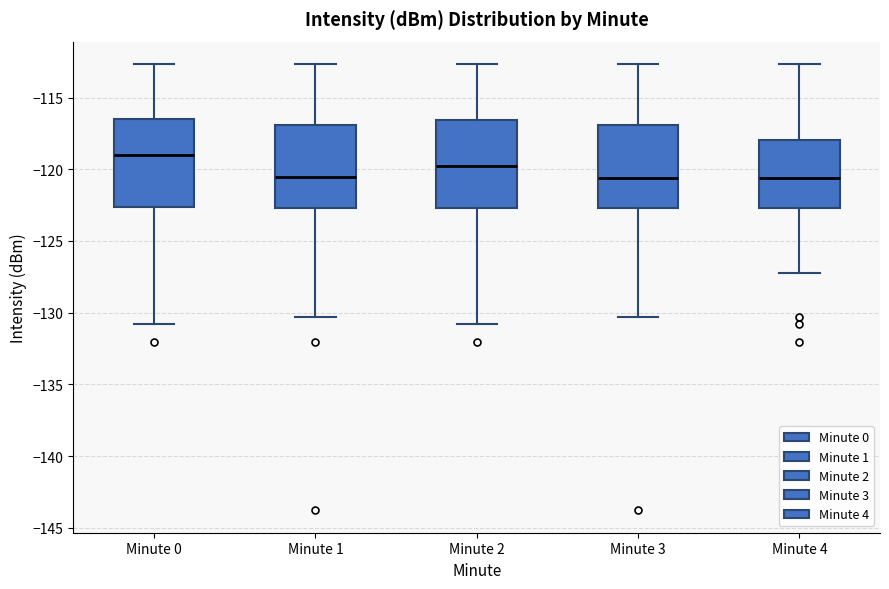

Reading left to right, transcribe this box plot: for each box, give where its median line is, the range the box spans, and where its two whiskers end, as read against the y-axis. The values are not printed on the chart, so give them approximately, as read against the axis.

Minute 0: median -119.0, box -122.5 to -116.5, whiskers -131.0 to -112.5
Minute 1: median -120.5, box -122.5 to -117.0, whiskers -130.5 to -112.5
Minute 2: median -120.0, box -122.5 to -116.5, whiskers -131.0 to -112.5
Minute 3: median -120.5, box -122.5 to -117.0, whiskers -130.5 to -112.5
Minute 4: median -120.5, box -122.5 to -118.0, whiskers -127.5 to -112.5